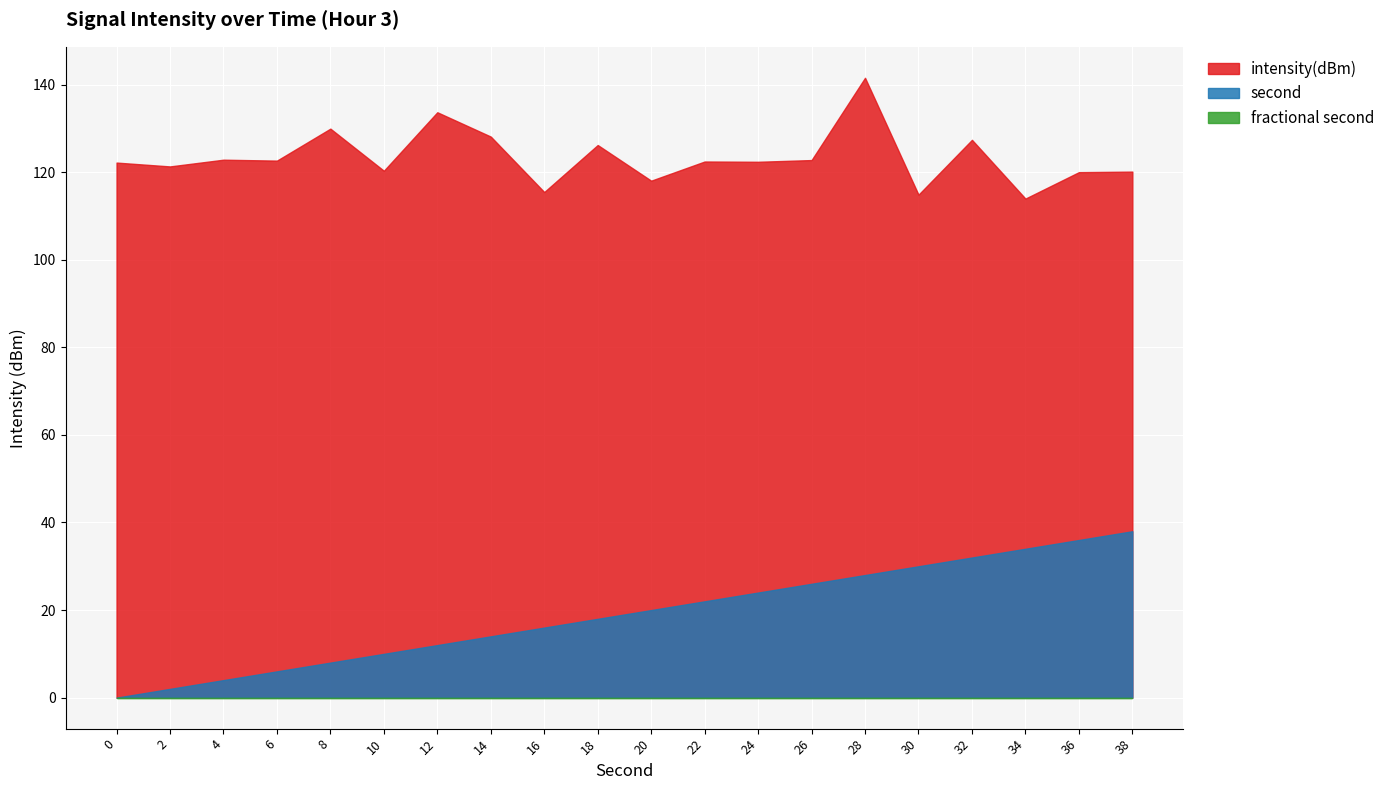

True or false: second has a value of 16.1 at 12.

False